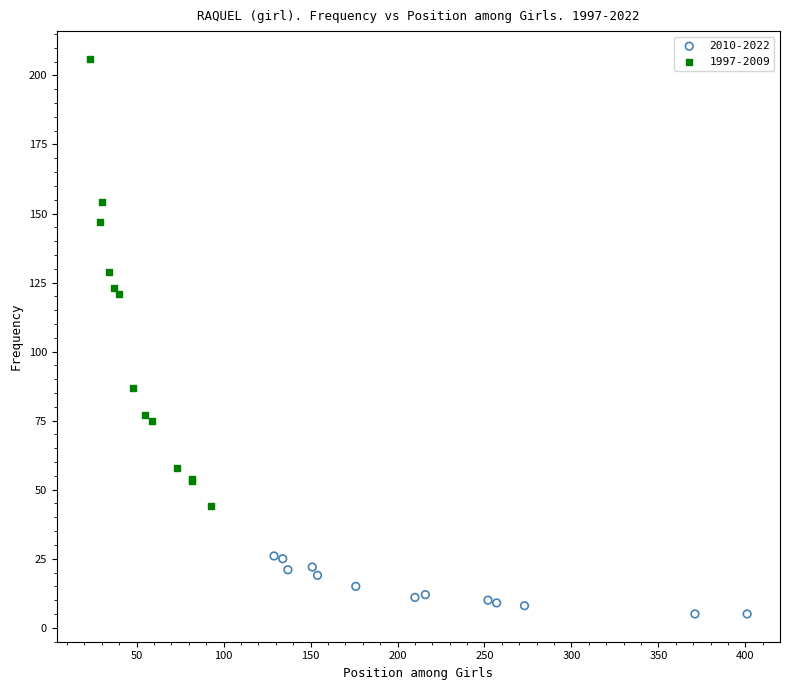

Which series reaches the minimum Y coordinate?

2010-2022